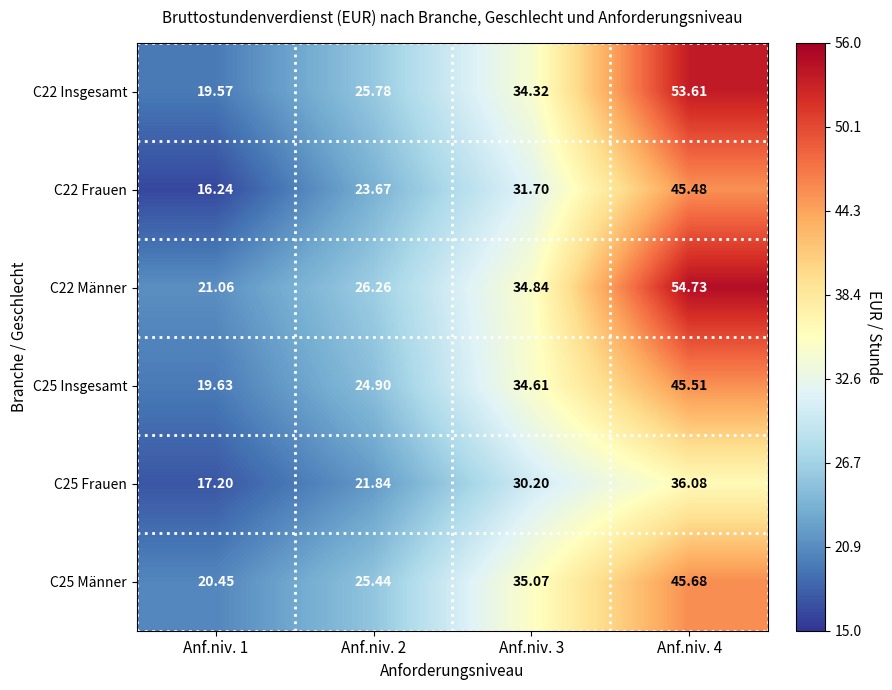

Is the value of C22 Insgesamt at Anf.niv. 3 greater than the value of C25 Männer at Anf.niv. 4?

No